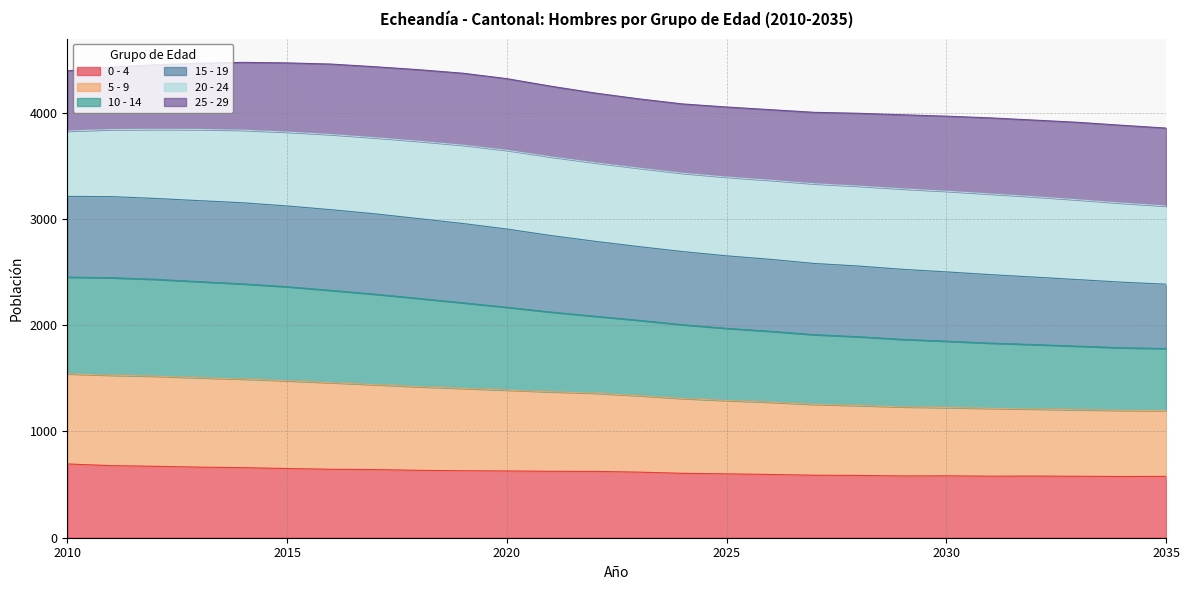

True or false: 10 - 14 and 0 - 4 cross at least once.

False